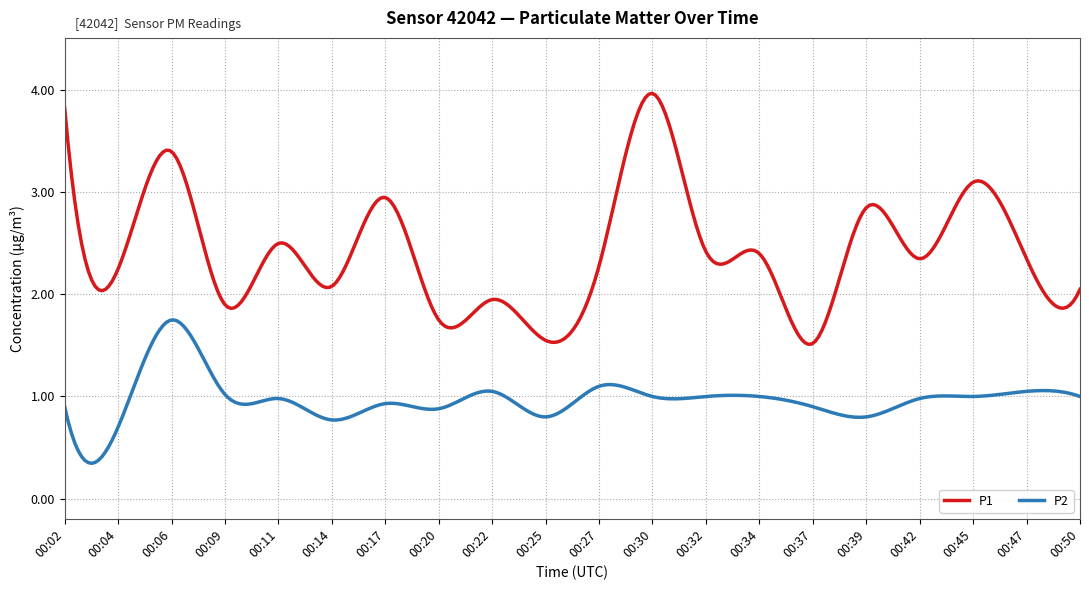

Does the chart have visible grid lines?

Yes